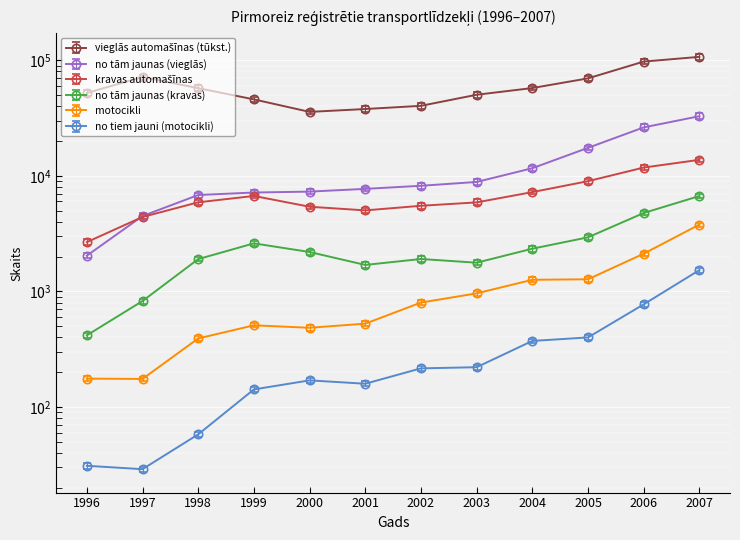

Which category has the lowest value across all series?

1997